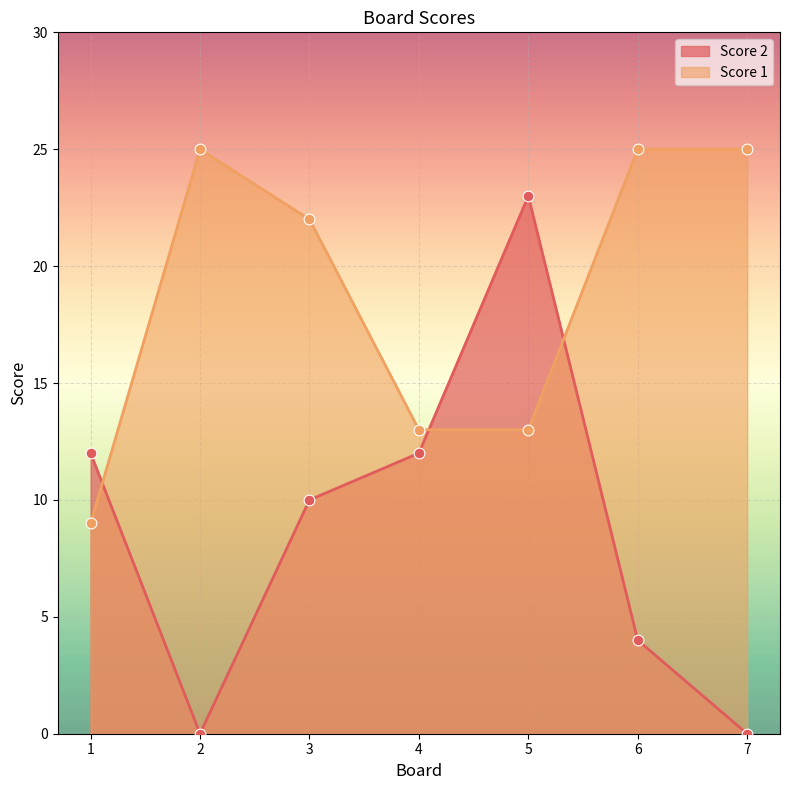

At which category is the sum across all series the highest?

5